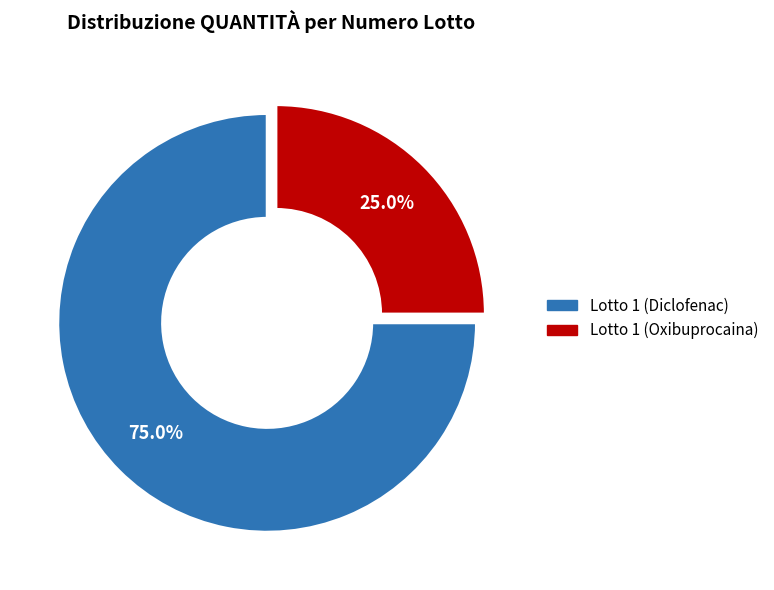

How many slices are in this pie chart?

2